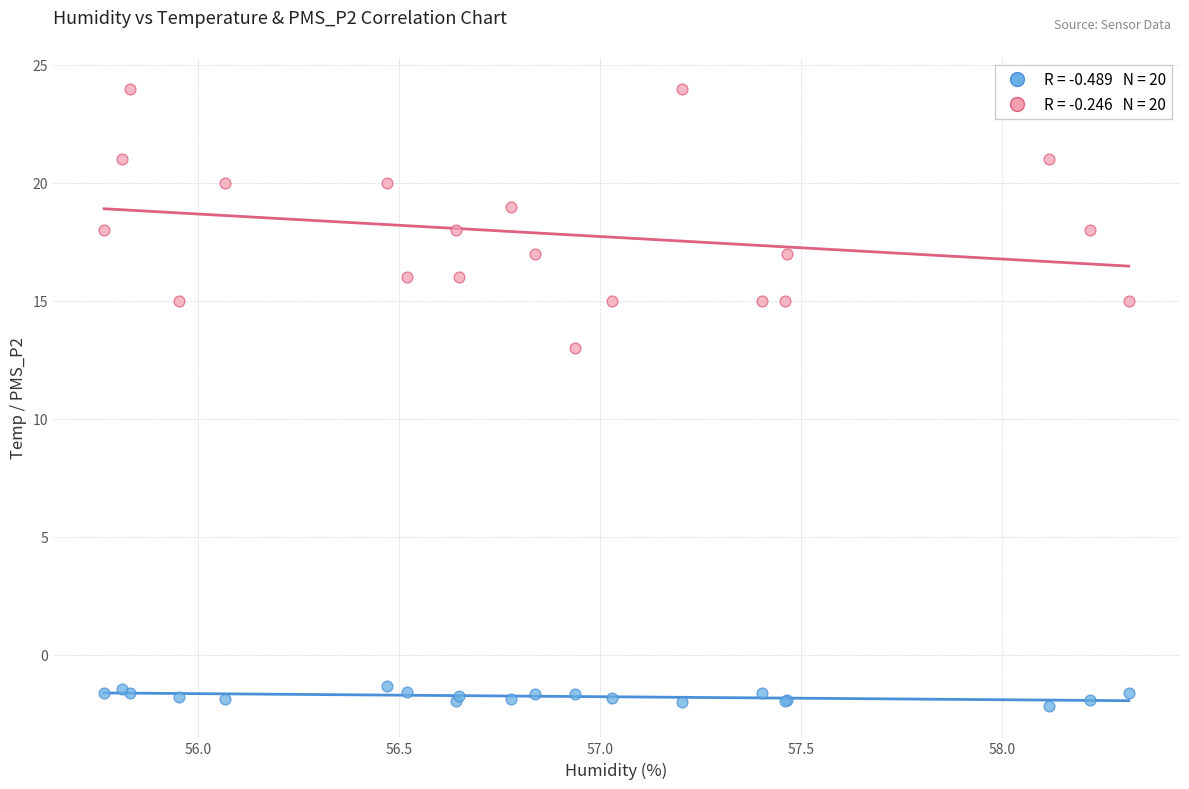

Across all series, what Y value is closest to 10?

13.0